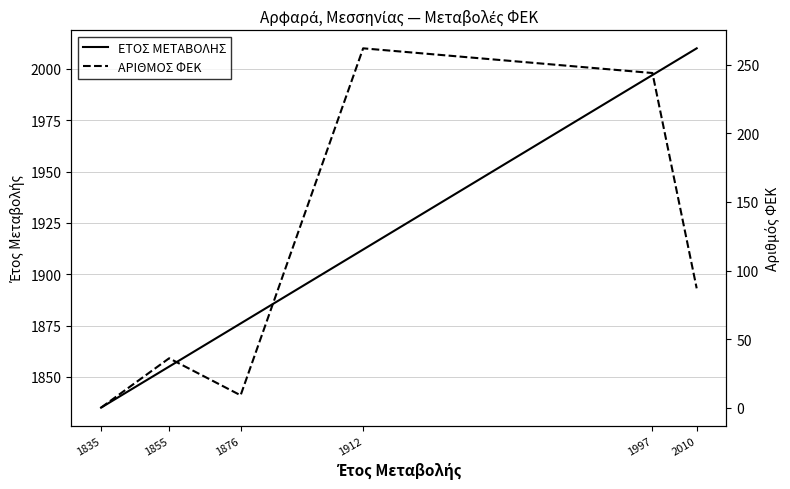

True or false: ΕΤΟΣ ΜΕΤΑΒΟΛΗΣ and ΑΡΙΘΜΟΣ ΦΕΚ intersect in this chart.

False